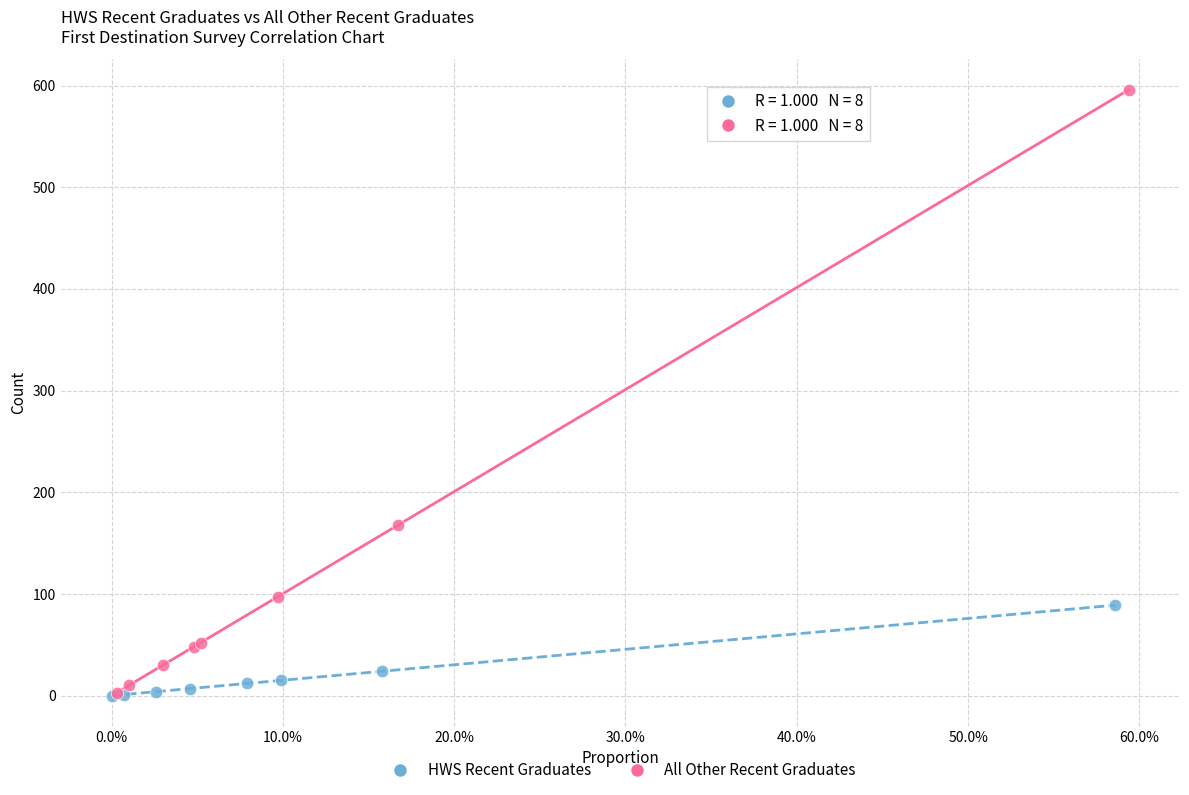

Which series has the largest Y range (max minus min)?

All Other Recent Graduates